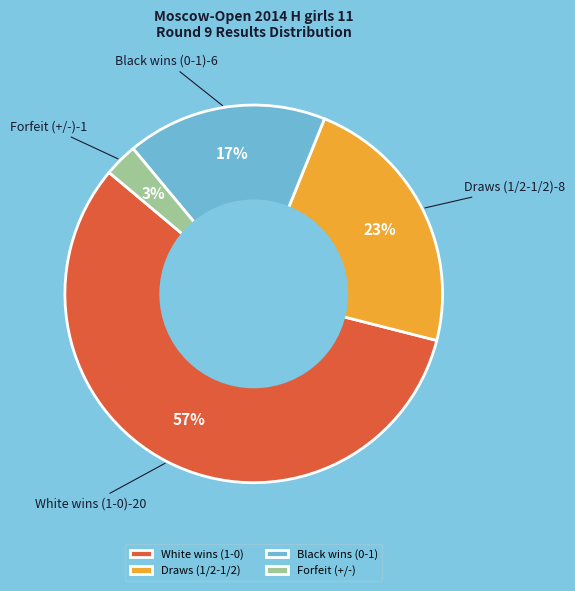

To the nearest percent, what portion does Black wins (0-1) represent?

17%